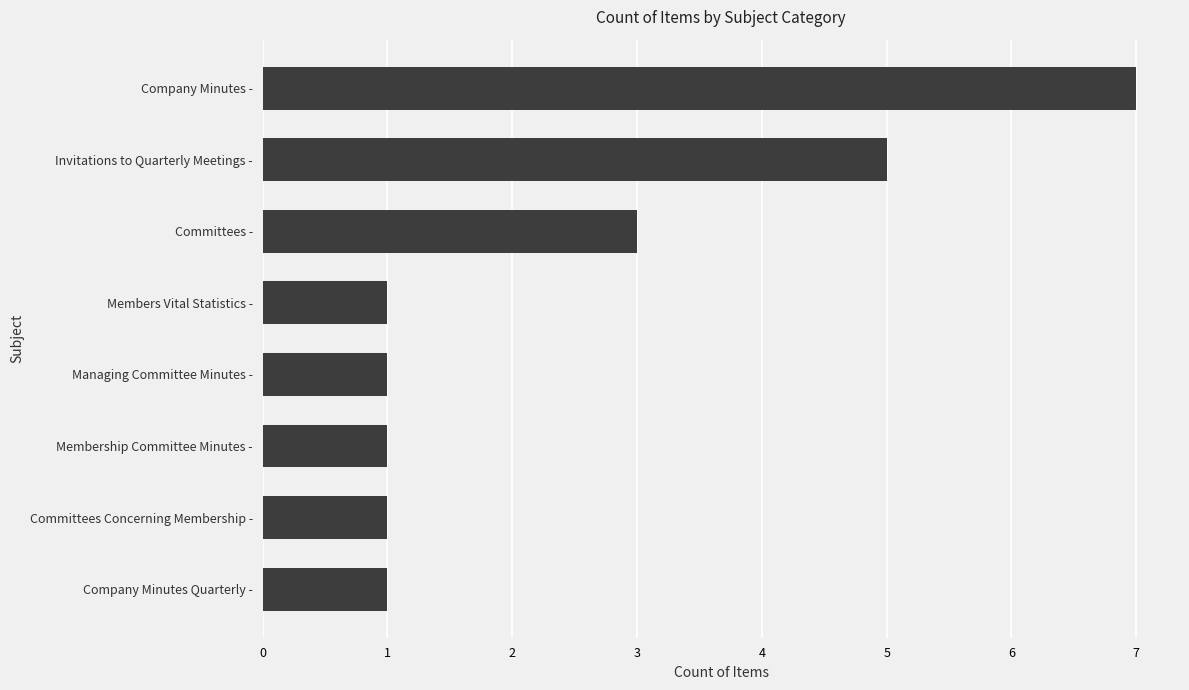

Reading top to bottom, list all the values displayed in this chart.

Company Minutes -=7	Invitations to Quarterly Meetings -=5	Committees -=3	Members Vital Statistics -=1	Managing Committee Minutes -=1	Membership Committee Minutes -=1	Committees Concerning Membership -=1	Company Minutes Quarterly -=1